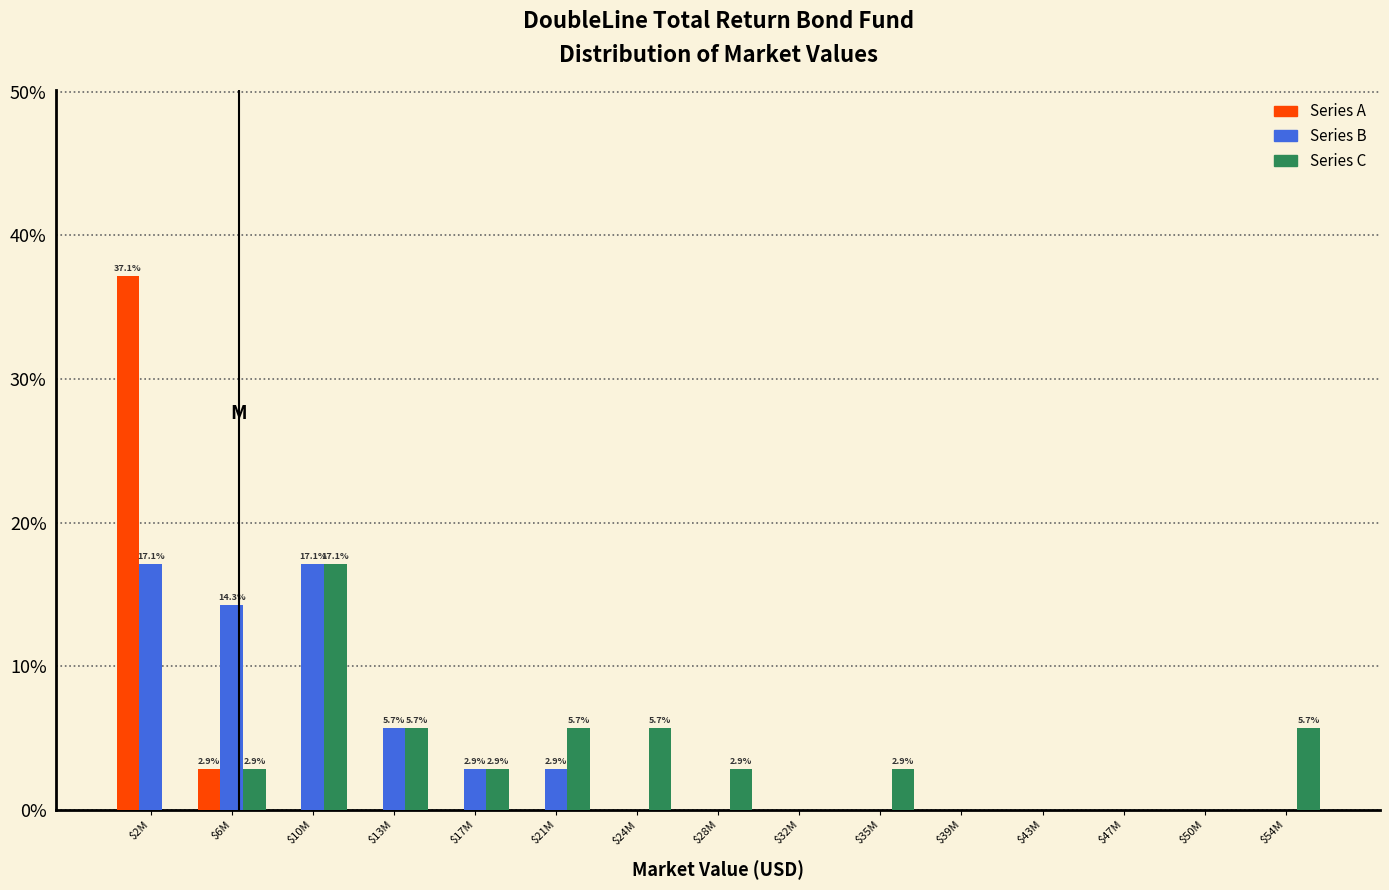

Does the chart contain stacked bars?

No